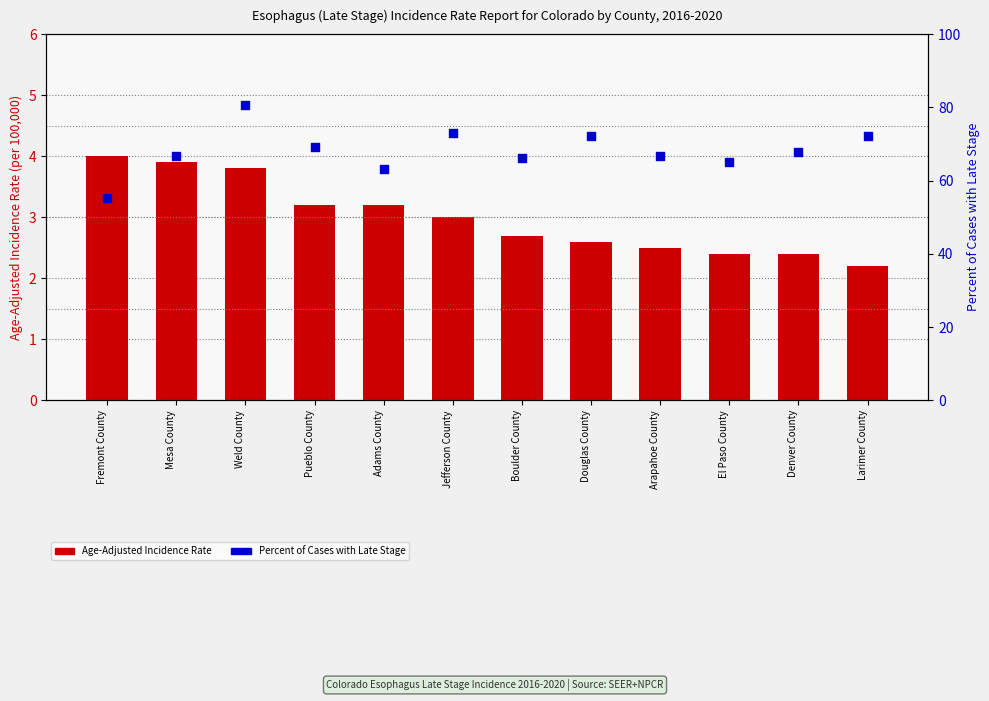

Which series reaches the minimum Y coordinate?

Age-Adjusted Incidence Rate